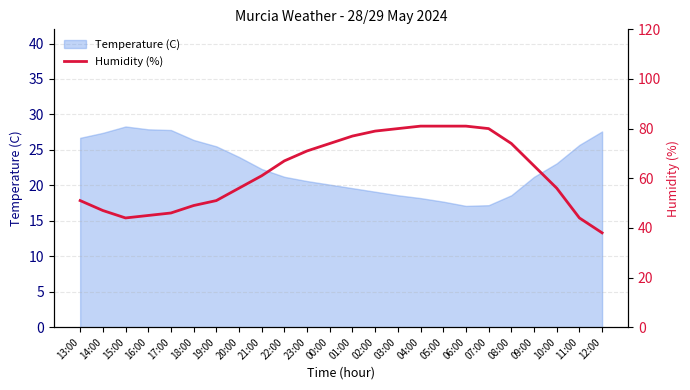

True or false: the data shows 56 at 20:00.

True